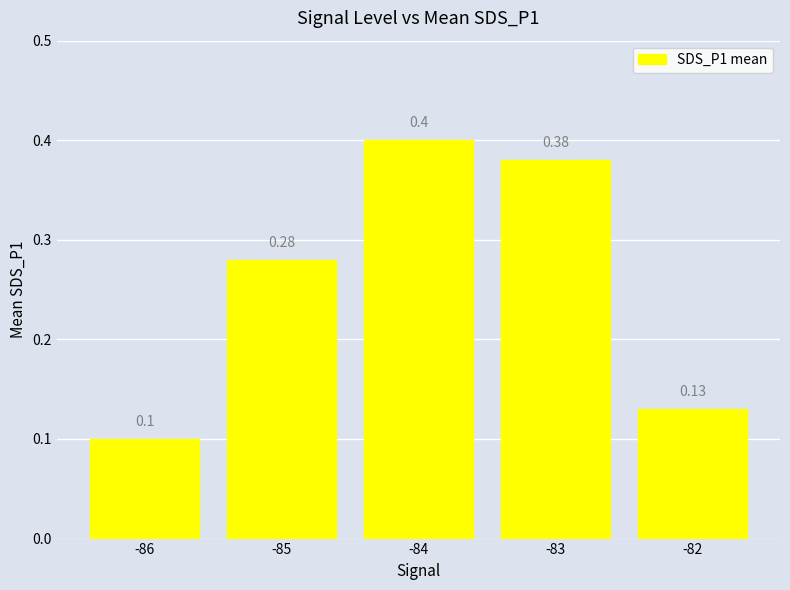

What is the change in value from -85 to -83?

+0.1